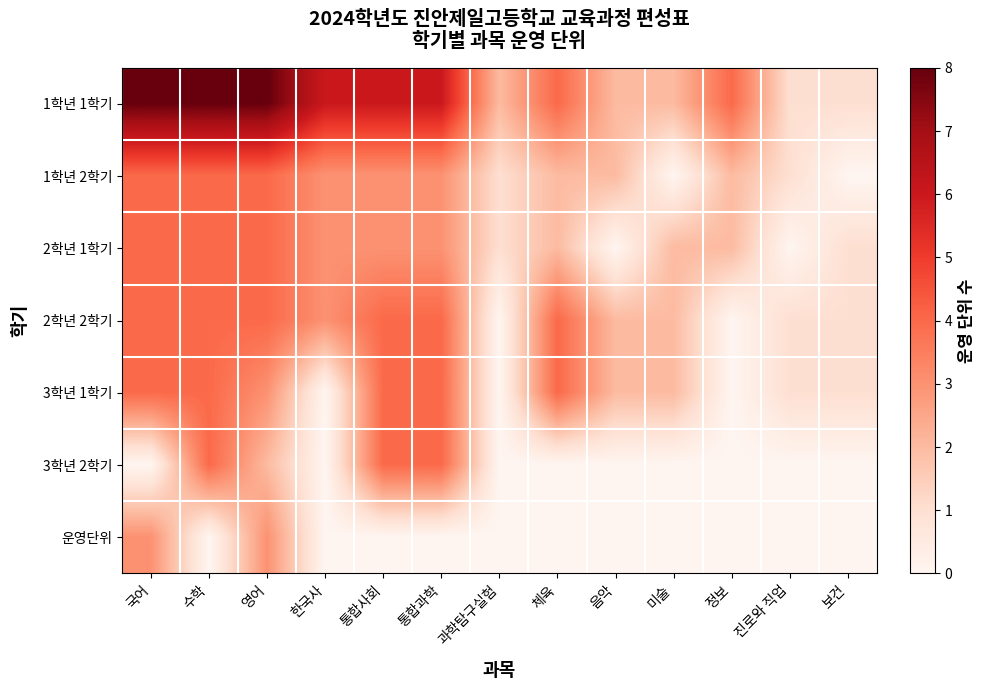

Reading left to right, what are all the values shown in this chart?

1학년 1학기: 국어=8	수학=8	영어=8	한국사=6	통합사회=6	통합과학=6	과학탐구실험=2	체육=4	음악=2	미술=2	정보=4	진로와 직업=1	보건=1
1학년 2학기: 국어=4	수학=4	영어=4	한국사=3	통합사회=3	통합과학=3	과학탐구실험=1	체육=2	음악=2	미술=0	정보=2	진로와 직업=1	보건=0
2학년 1학기: 국어=4	수학=4	영어=4	한국사=3	통합사회=3	통합과학=3	과학탐구실험=1	체육=2	음악=0	미술=2	정보=2	진로와 직업=0	보건=1
2학년 2학기: 국어=4	수학=4	영어=4	한국사=3	통합사회=4	통합과학=4	과학탐구실험=0	체육=4	음악=2	미술=2	정보=0	진로와 직업=1	보건=1
3학년 1학기: 국어=4	수학=4	영어=3	한국사=0	통합사회=4	통합과학=4	과학탐구실험=0	체육=4	음악=2	미술=2	정보=0	진로와 직업=1	보건=1
3학년 2학기: 국어=0	수학=4	영어=2	한국사=0	통합사회=4	통합과학=4	과학탐구실험=0	체육=0	음악=0	미술=0	정보=0	진로와 직업=0	보건=0
운영단위: 국어=3	수학=0	영어=3	한국사=0	통합사회=0	통합과학=0	과학탐구실험=0	체육=0	음악=0	미술=0	정보=0	진로와 직업=0	보건=0